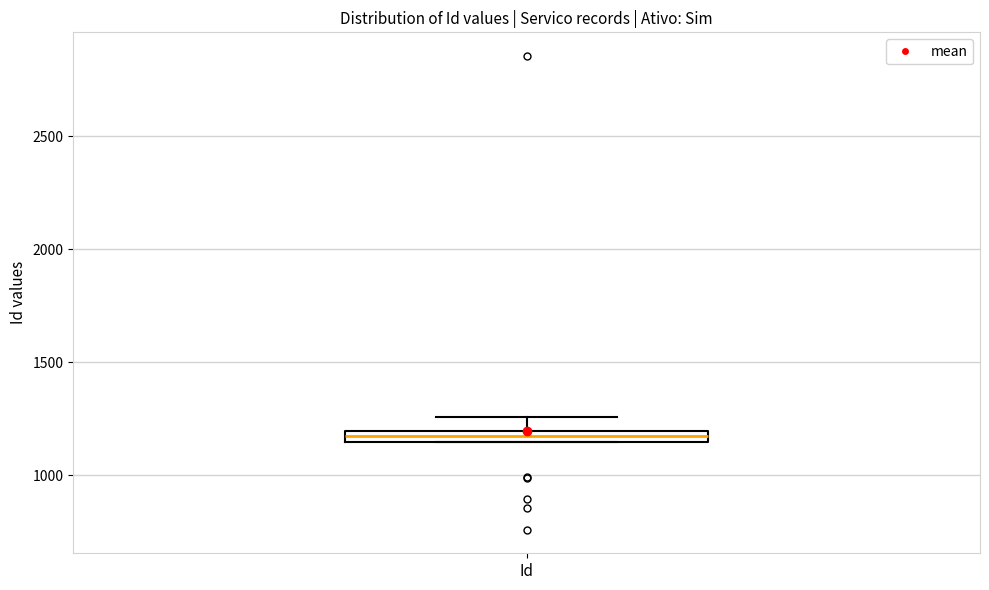

Where is the upper edge of the box for Id on the y-axis? The values are not printed on the chart, so give them approximately, as read against the axis.

1200